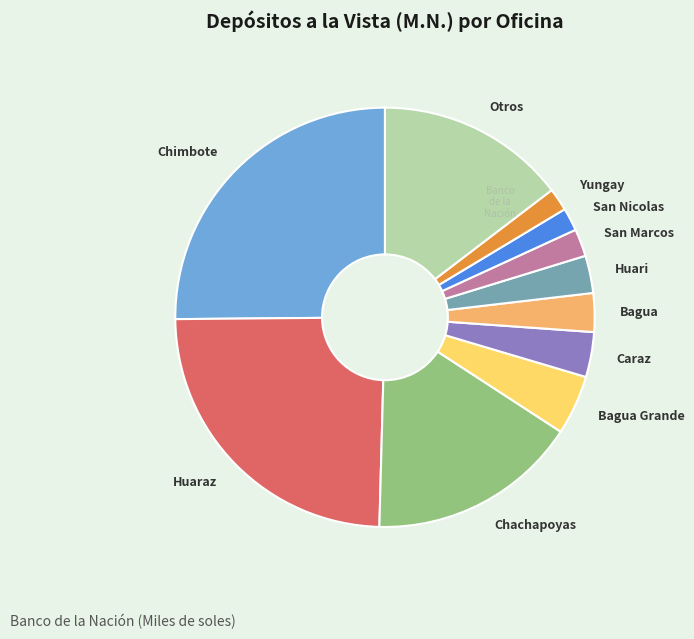

Is the sum of Bagua Grande and Otros greater than half?

No